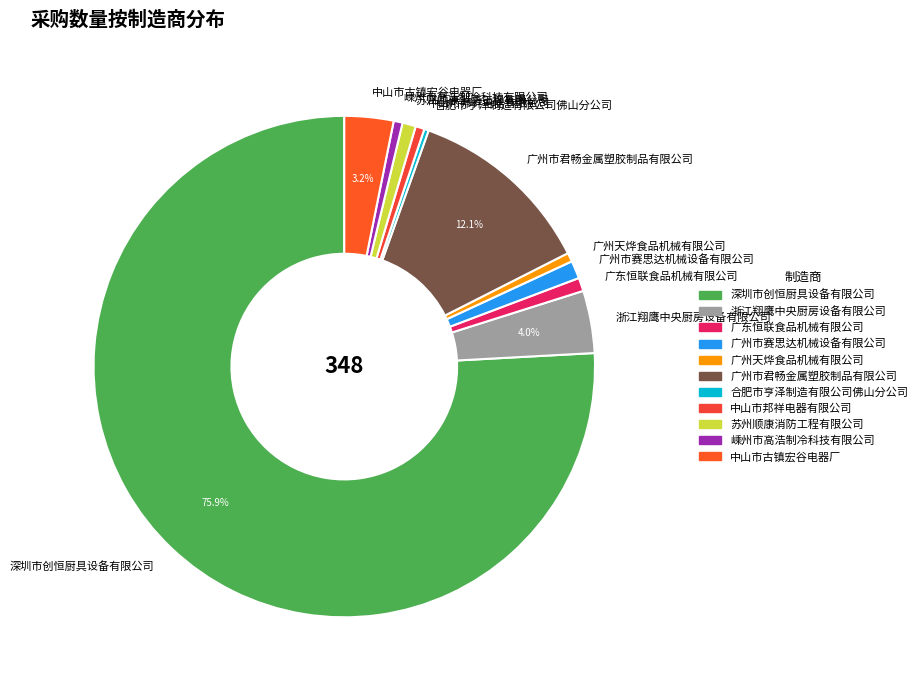

Approximately how many times larger is the value at 嵊州市高浩制冷科技有限公司 compared to 广东恒联食品机械有限公司?

0.7